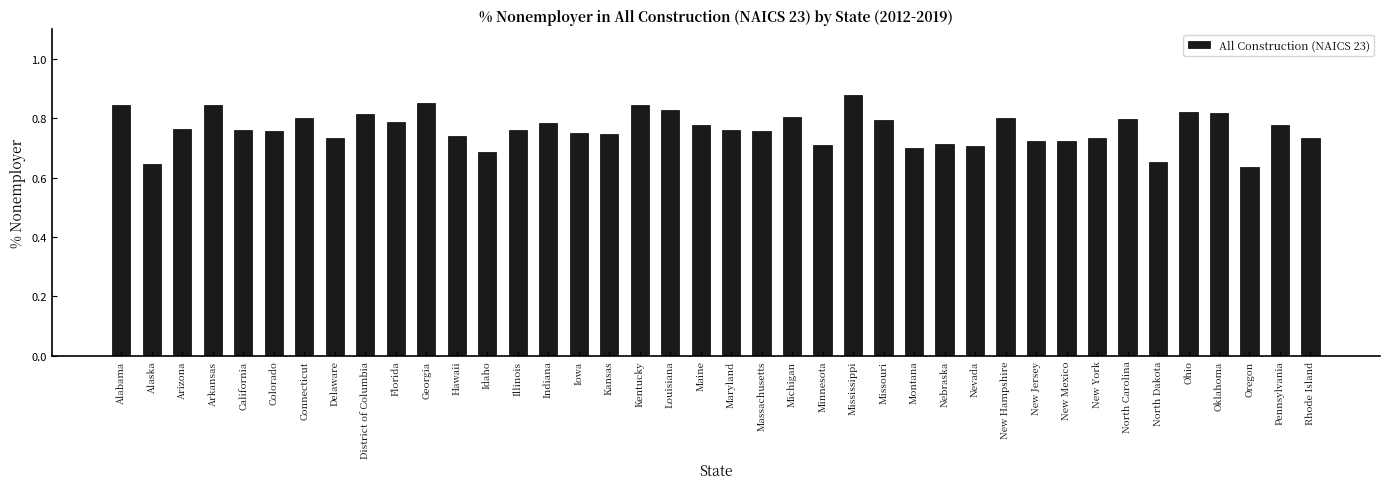

Which label corresponds to the smallest value in the chart?

Oregon